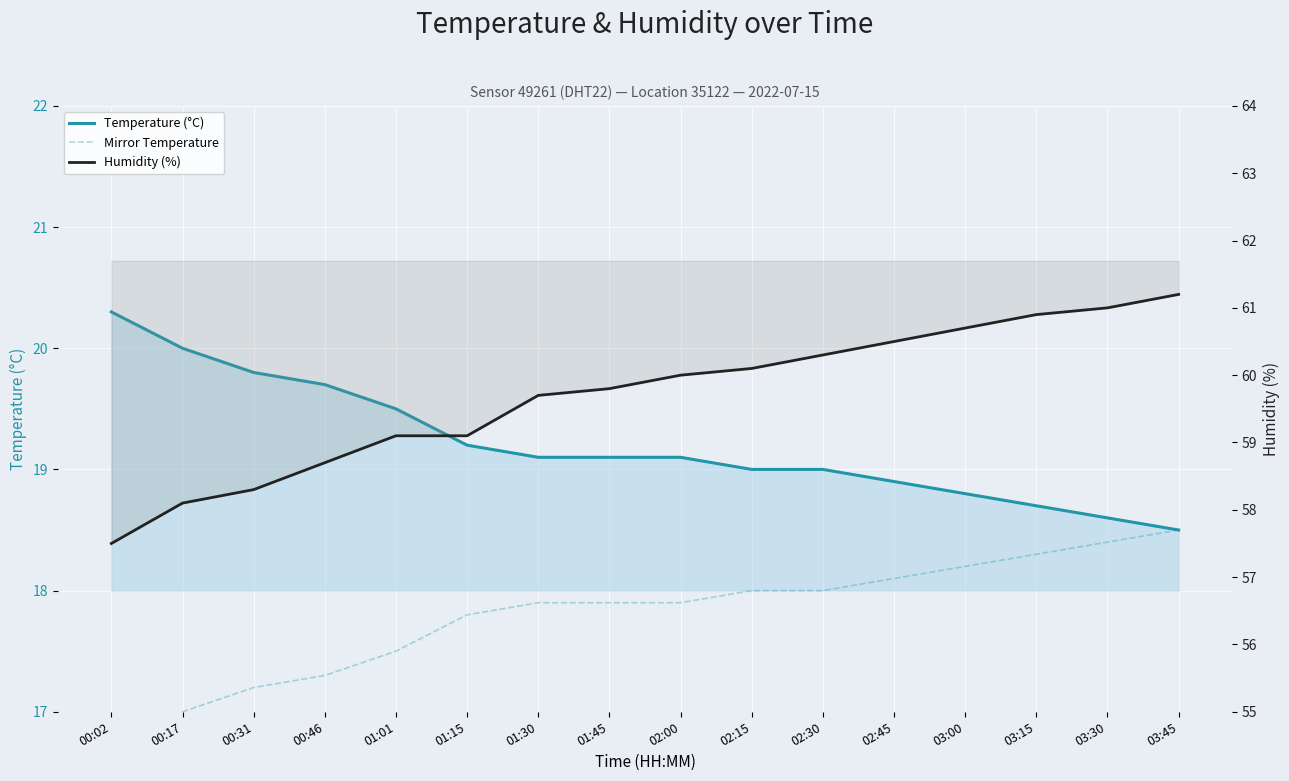

How many lines are shown in the chart?

3